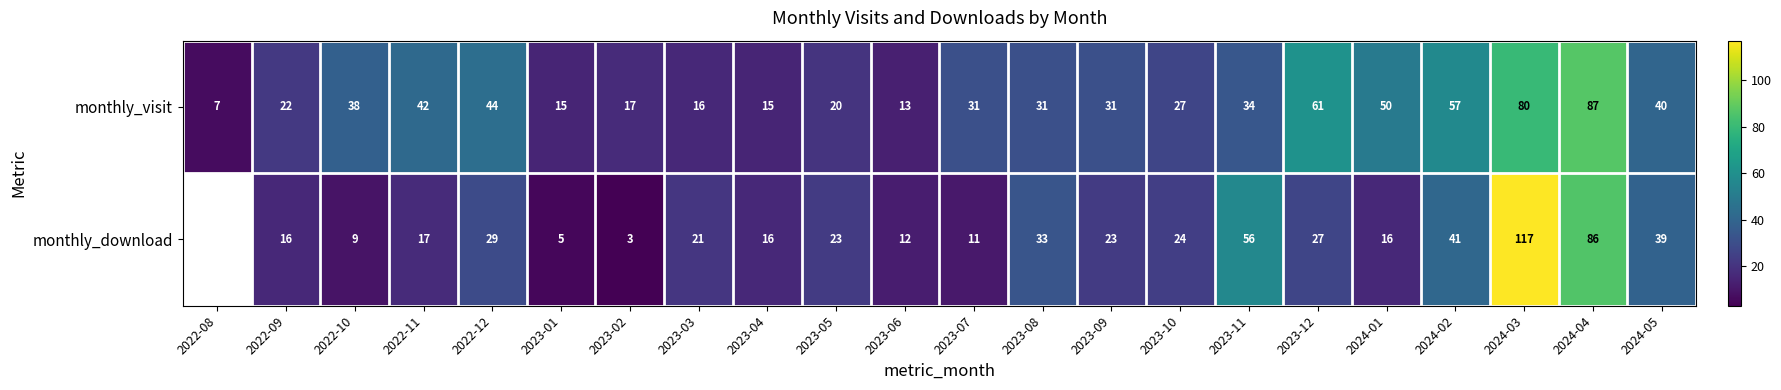

Rank the series at 2023-11 from lowest to highest value.

monthly_visit, monthly_download